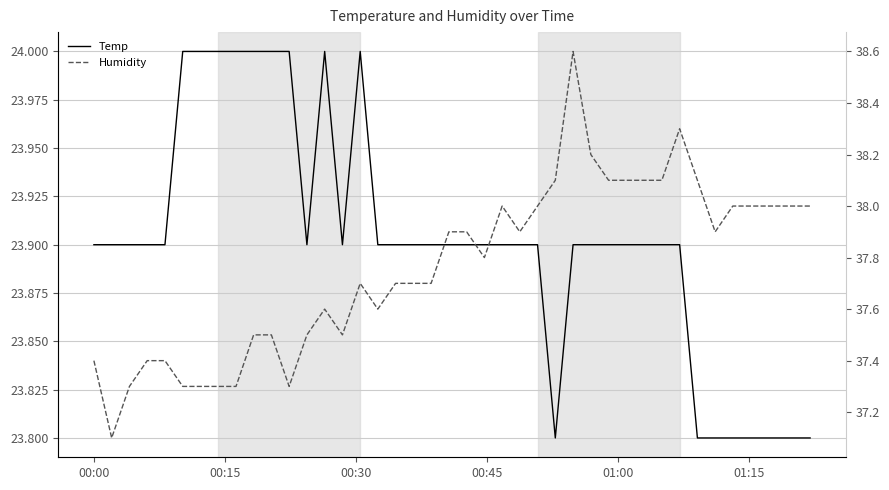

True or false: Humidity and Temp intersect in this chart.

False